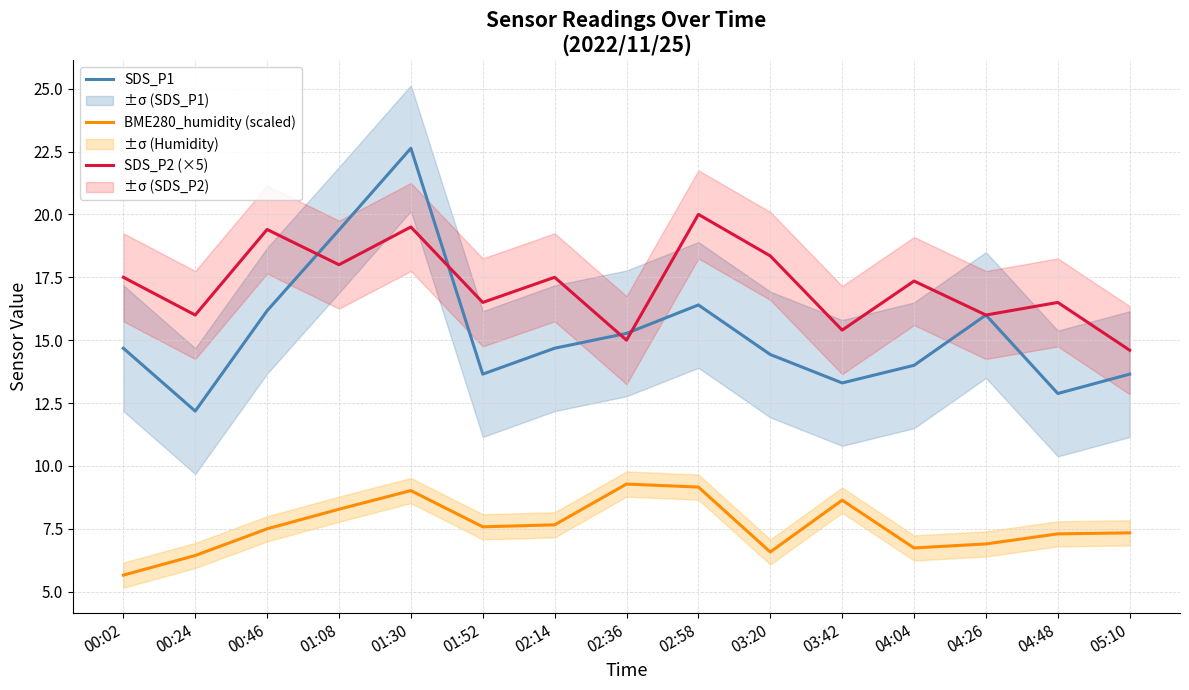

What is the difference between the SDS_P2 (×5) values at 02:58 and 04:04?

2.6